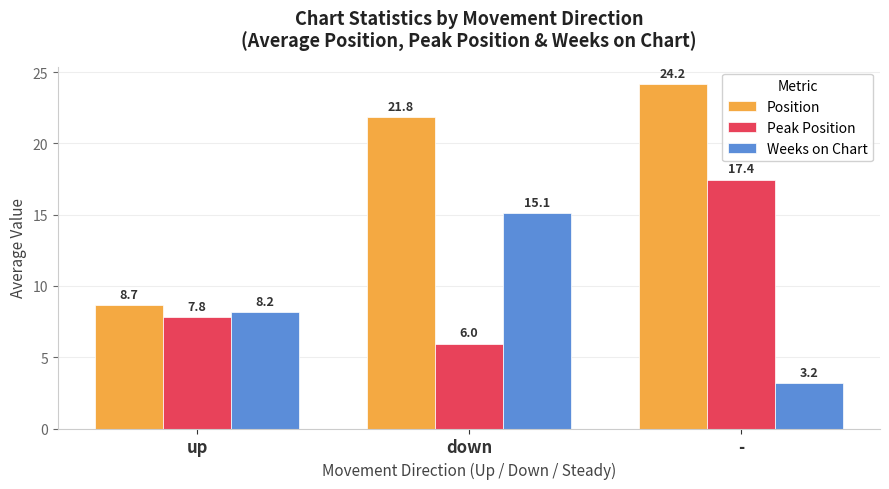

What is the difference between the second highest and minimum values in the Weeks on Chart series?

5.0